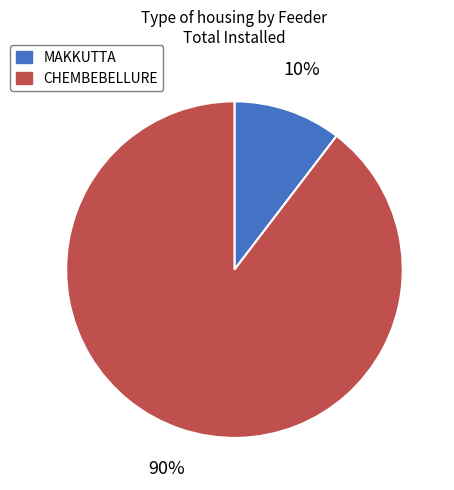

To the nearest percent, what is the average slice percentage?

50%